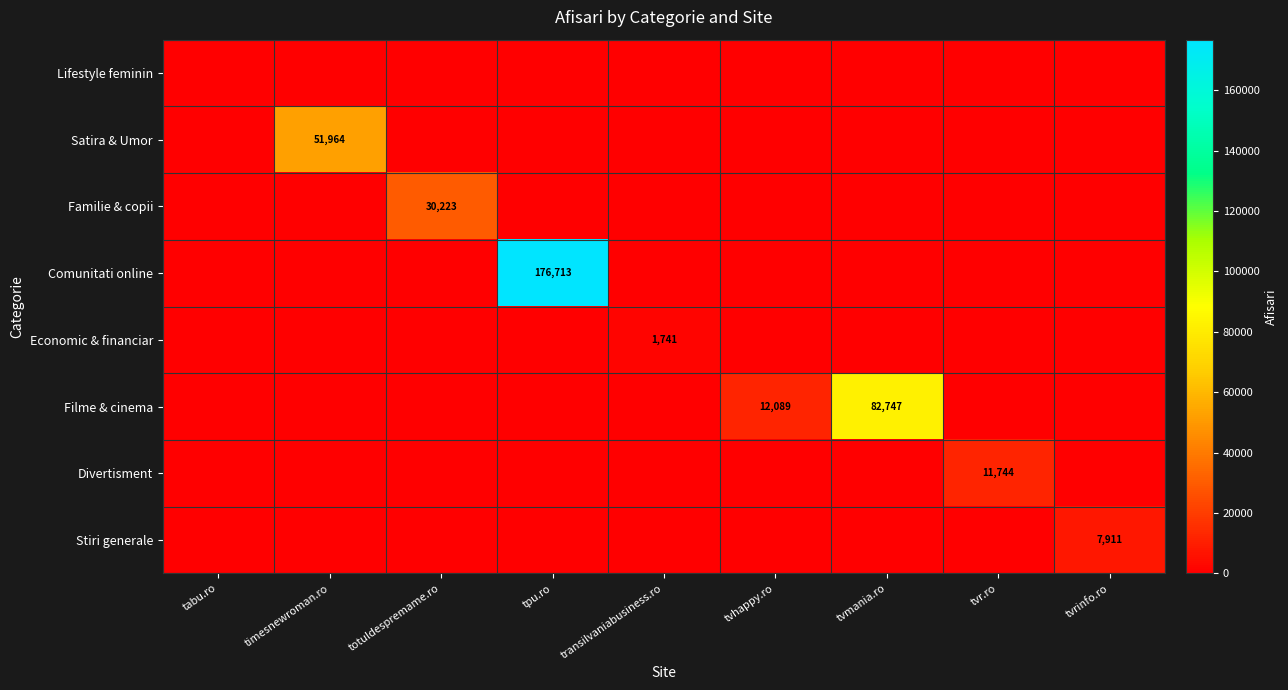

The value of Economic & financiar at totuldespremame.ro is -896. True or false?

False